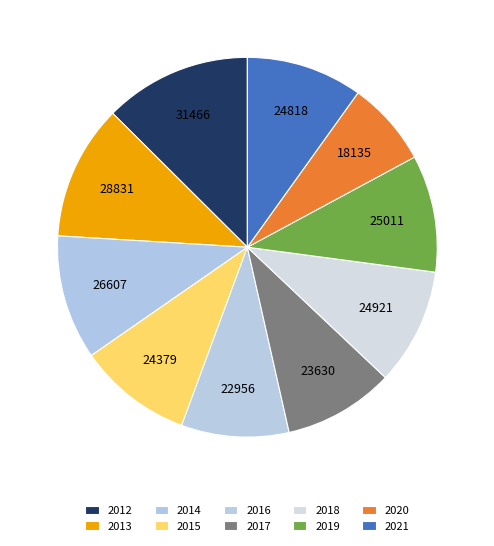

Which has a higher value, 2015 or 2014?

2014